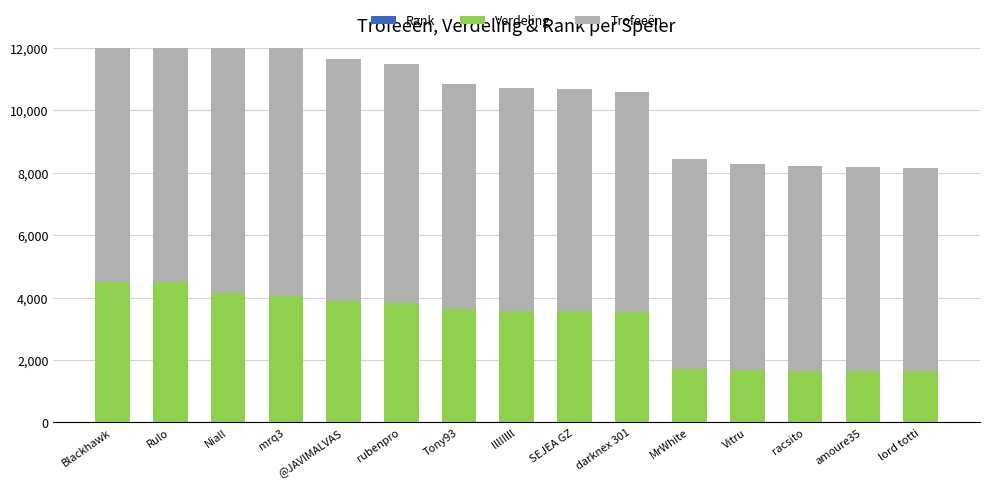

Is the value of Rank at @JAVIMALVAS greater than the value of Trofeeën at darknex 301?

No